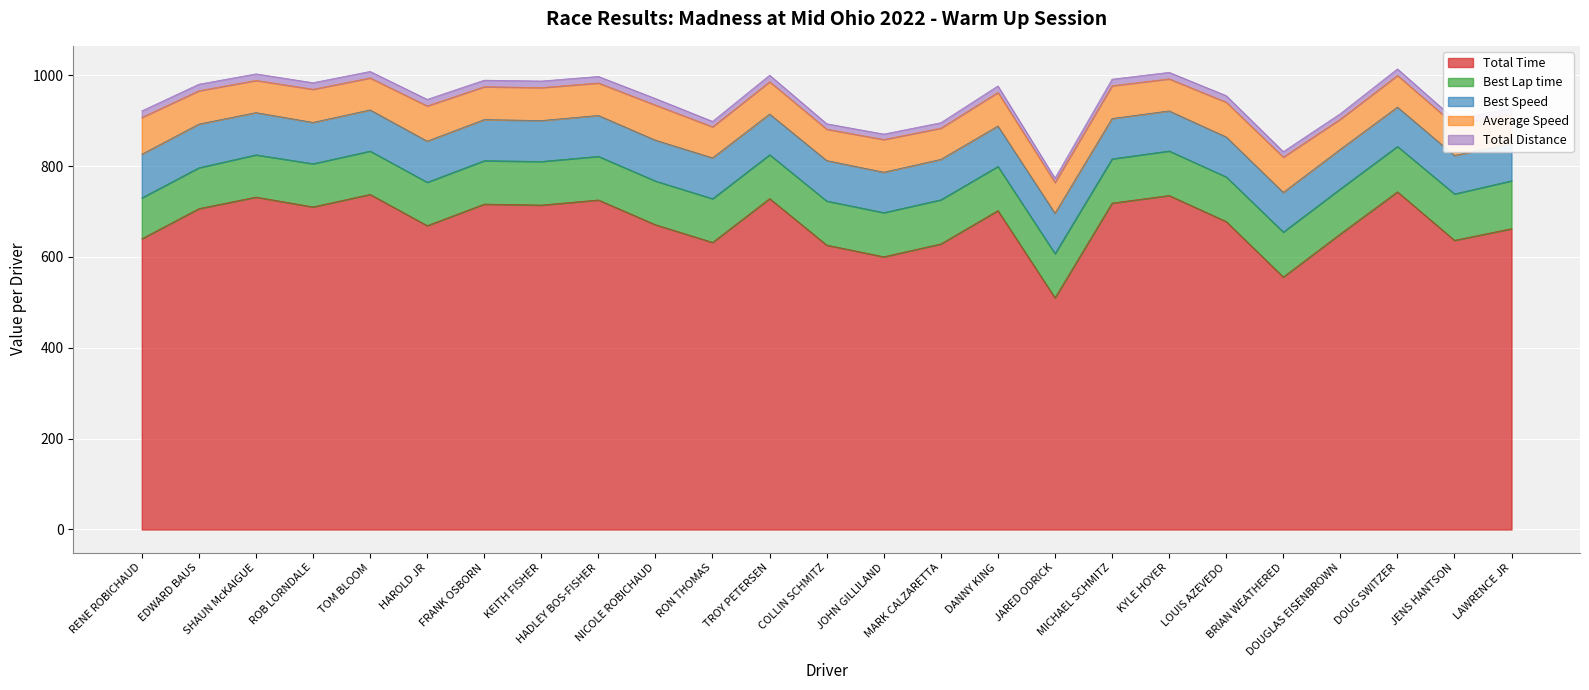

What is the total value across all series at 7?

993.1